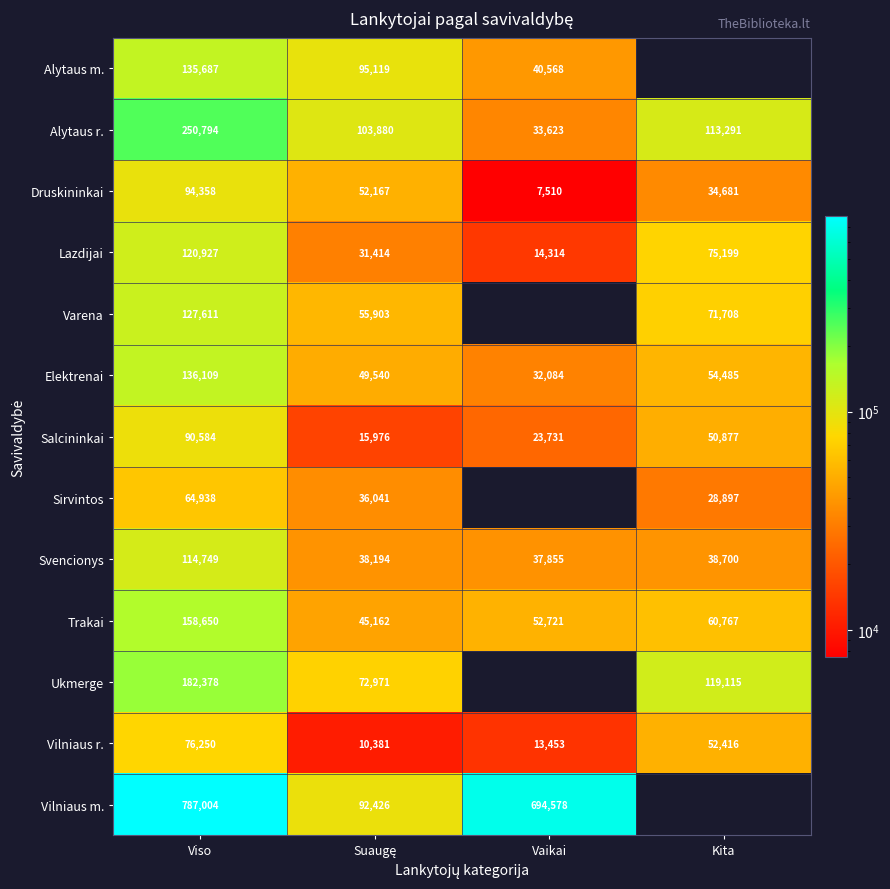

At which label does Alytaus r. reach its peak?

Viso